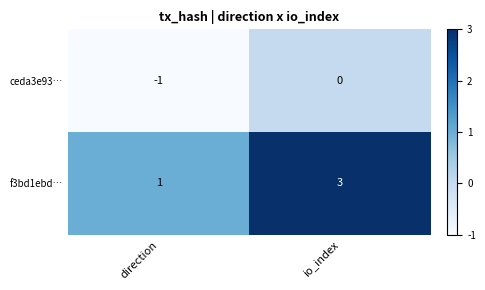

What is the sum of the f3bd1ebd… values at direction and io_index?

4